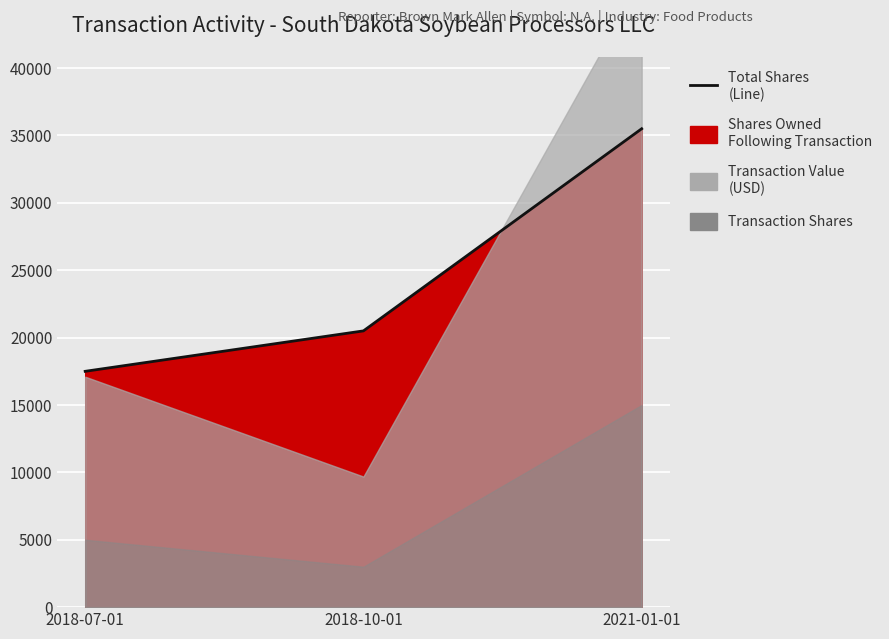

List the labels in order of value, largest first.

2021-01-01, 2018-10-01, 2018-07-01